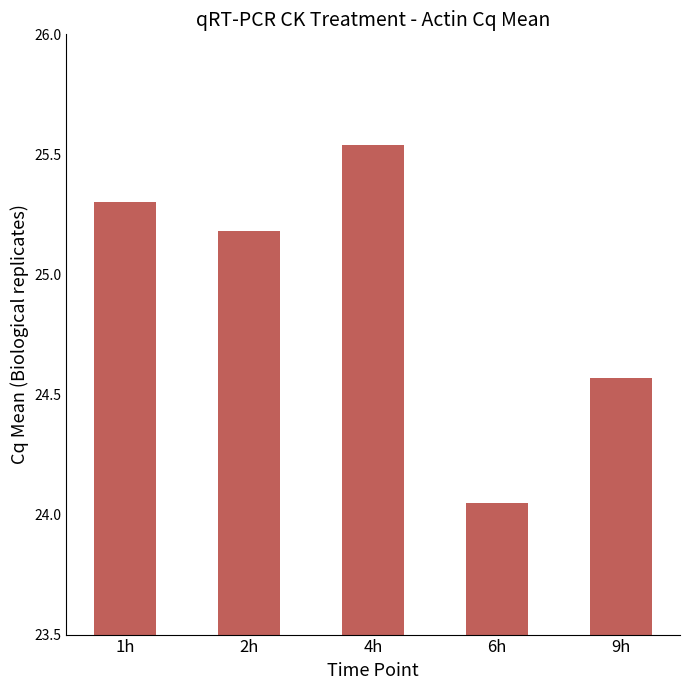

Is it true that the value at 4h is 5.2?

False